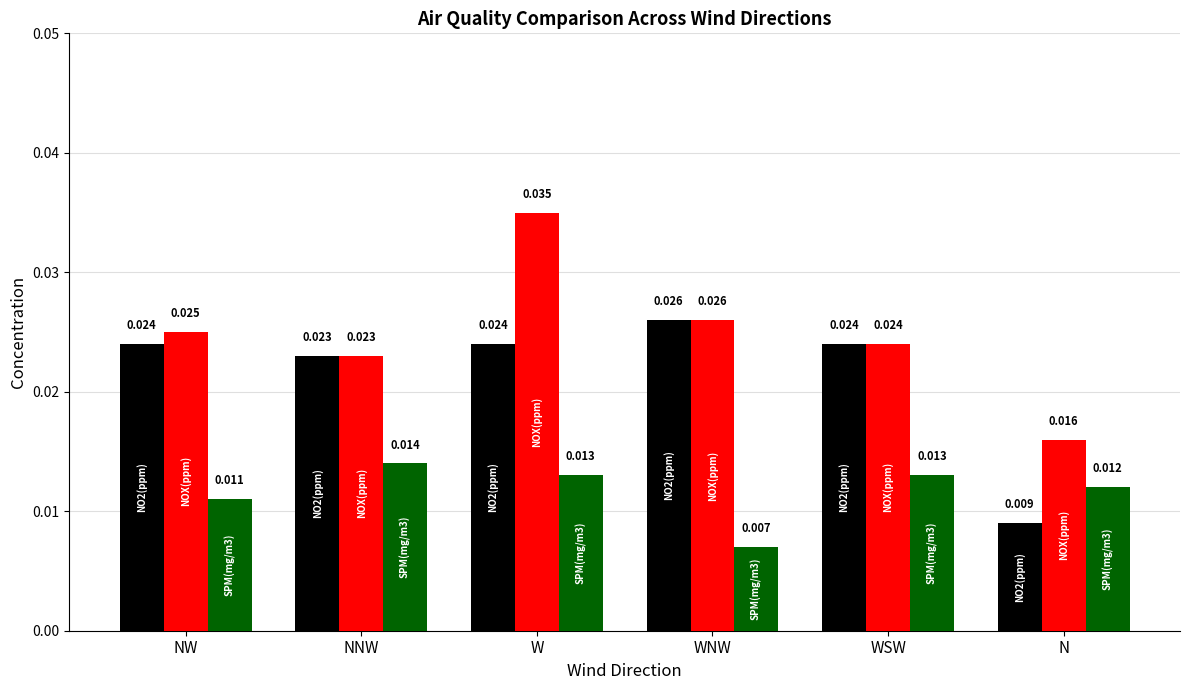

What is the label of the 4th bar from the left?

WNW